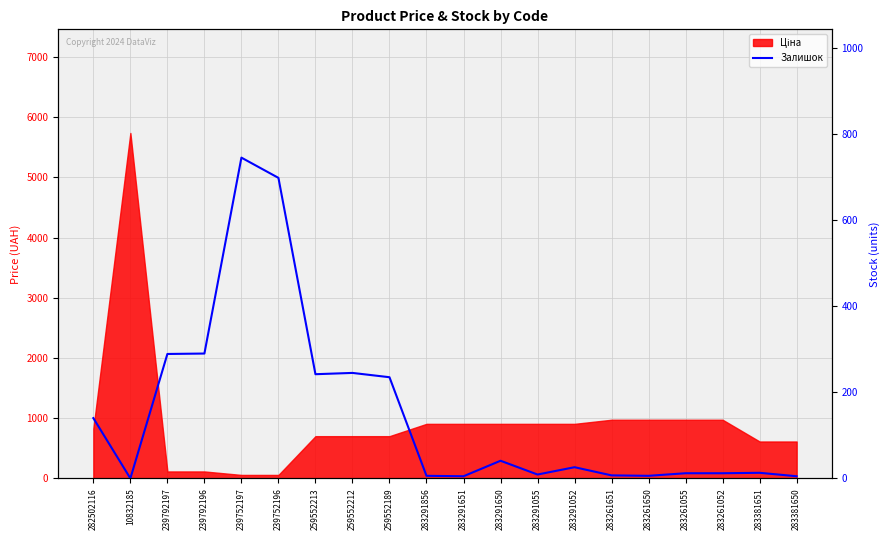

How many interior local peaks (higher than both neighbors) does the data have?

5